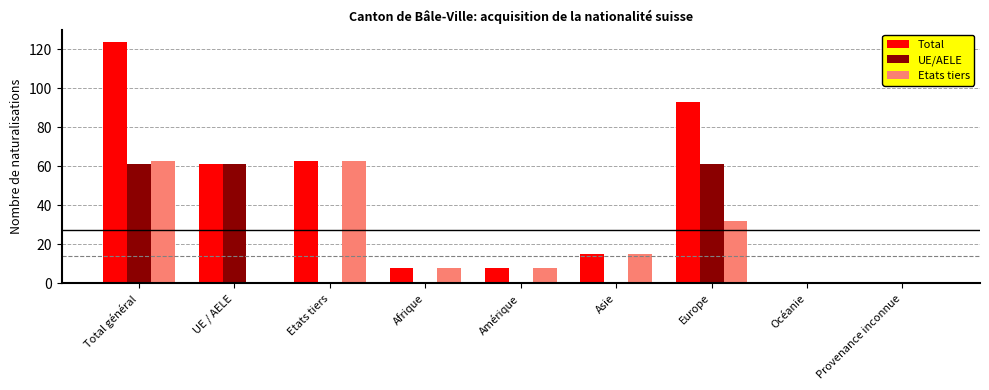

Does the chart contain stacked bars?

No